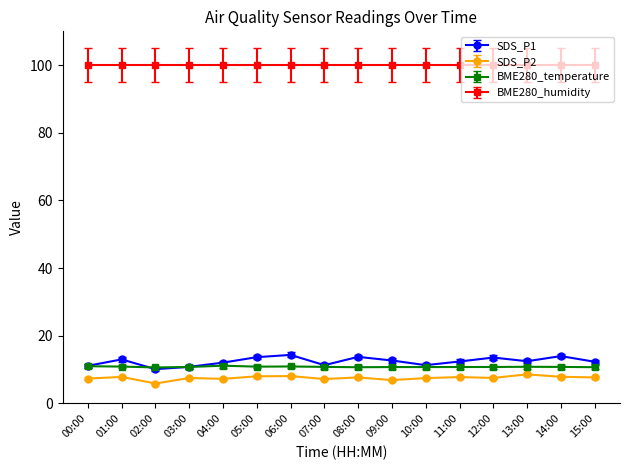

The BME280_temperature series shows 18.2 at 10:00. True or false?

False